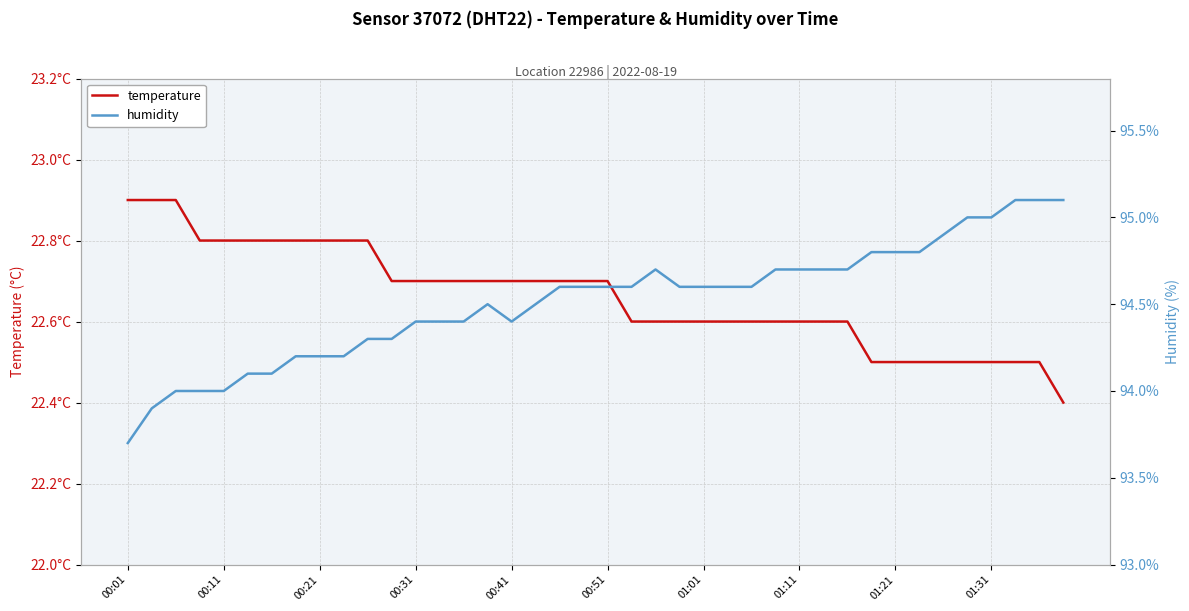

Which series changed the most between 14 and 31?

humidity